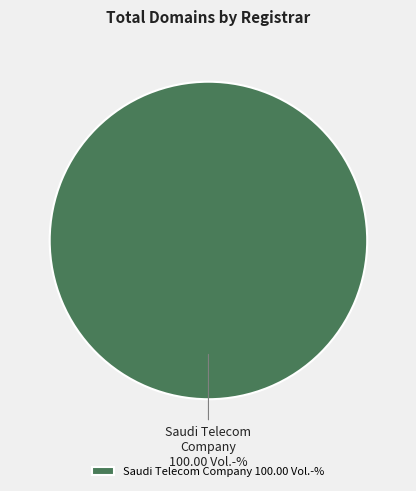

Does any single category account for the majority?

Yes